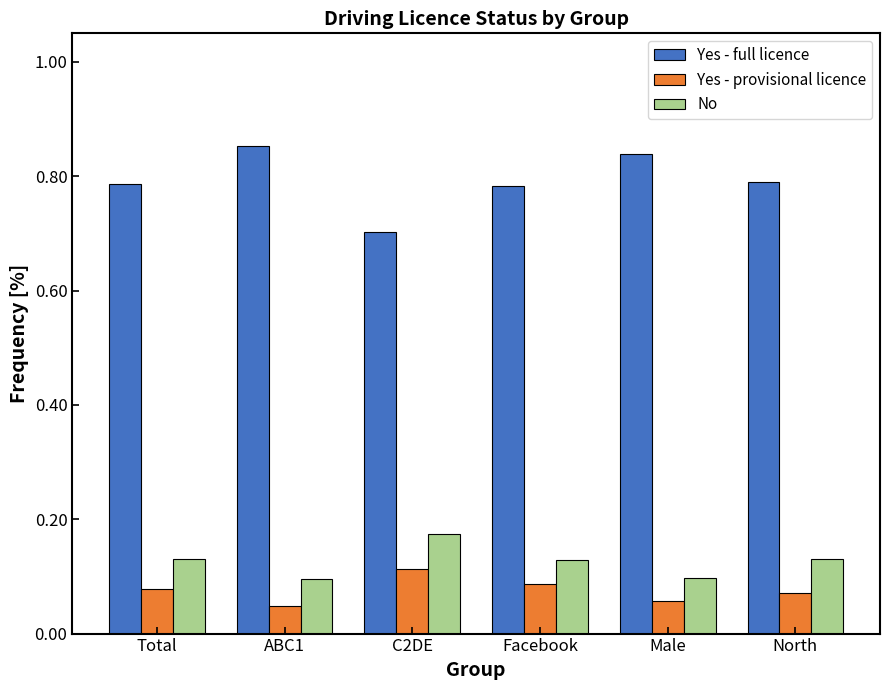

What is the total value across all series at ABC1?

1.0